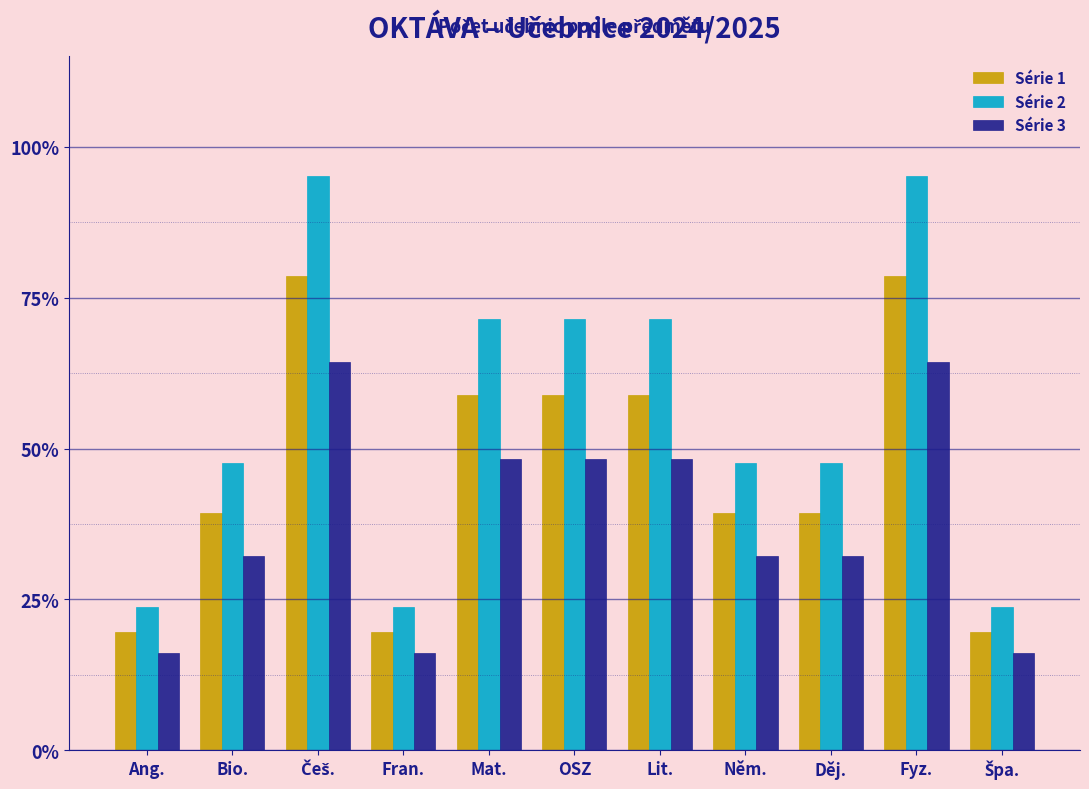

Does the chart contain stacked bars?

No